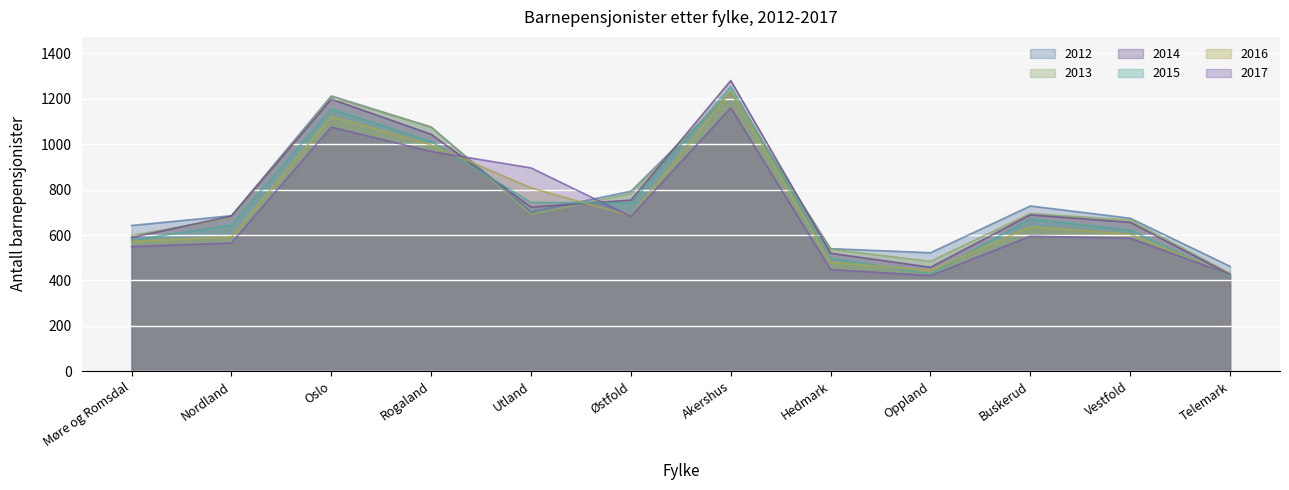

Where is the first local minimum for 2016?

Østfold